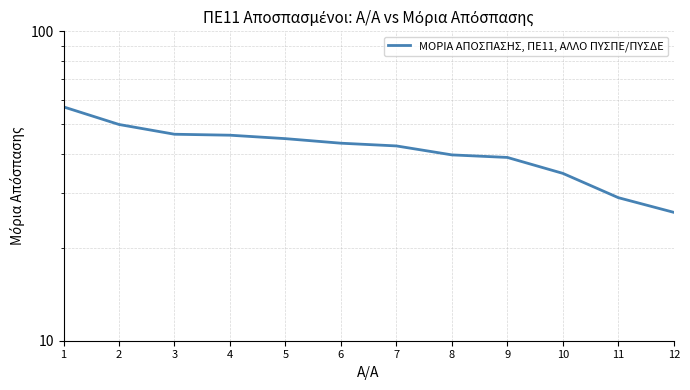

Approximately how many times larger is the value at 5 compared to 2?

0.9